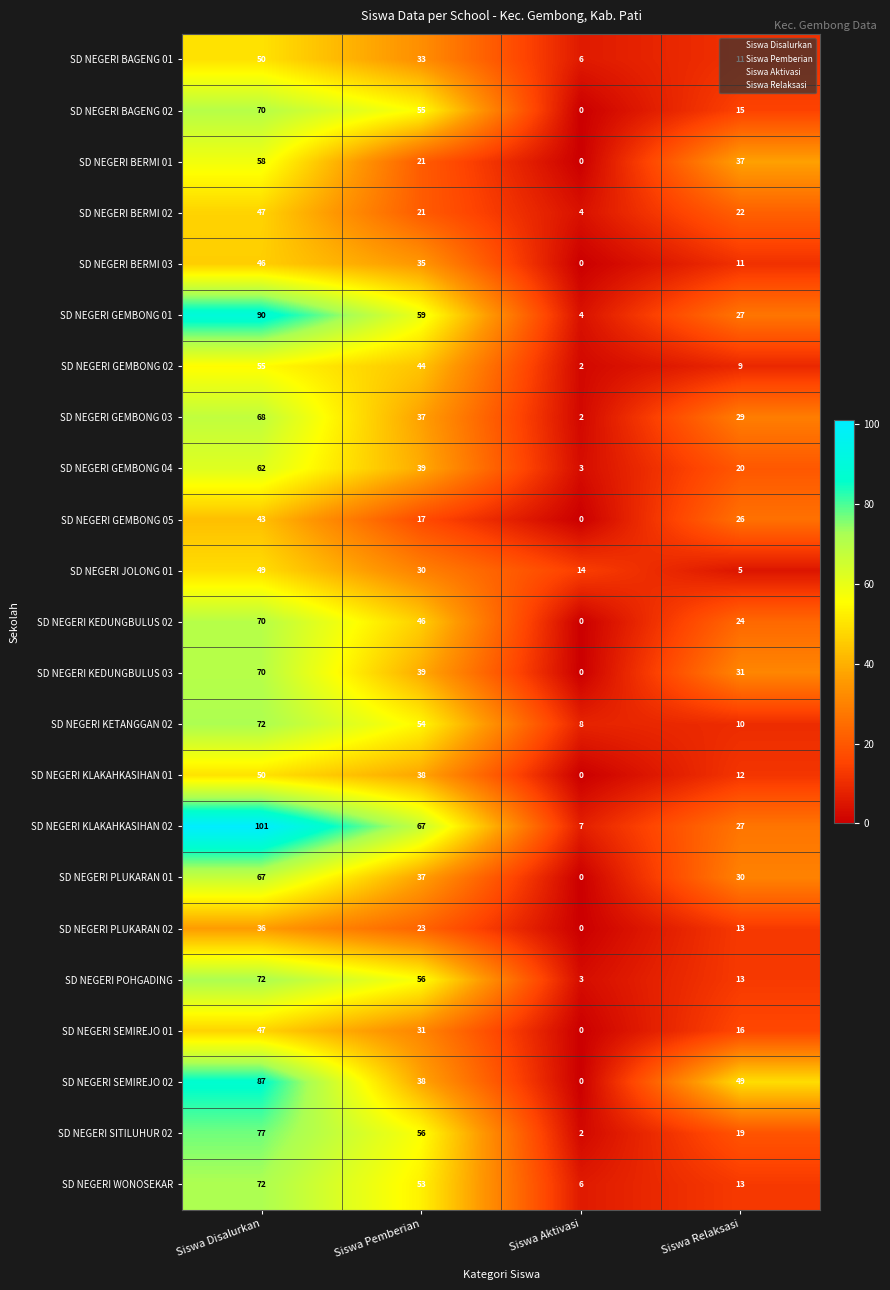

What is the highest value of the SD NEGERI BERMI 02 series?

47